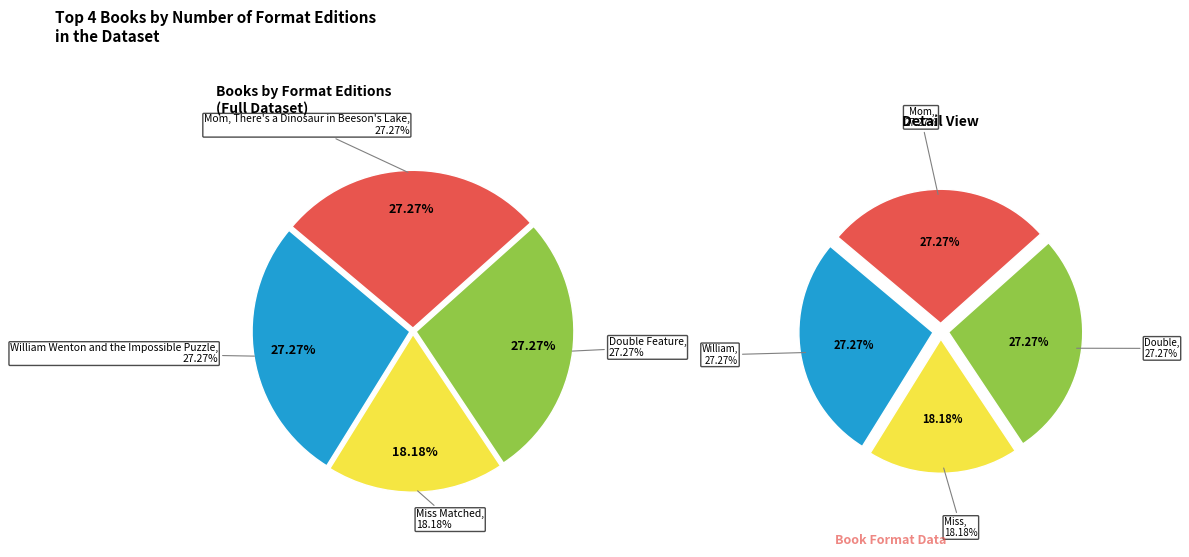

How many segments does this pie chart have?

4